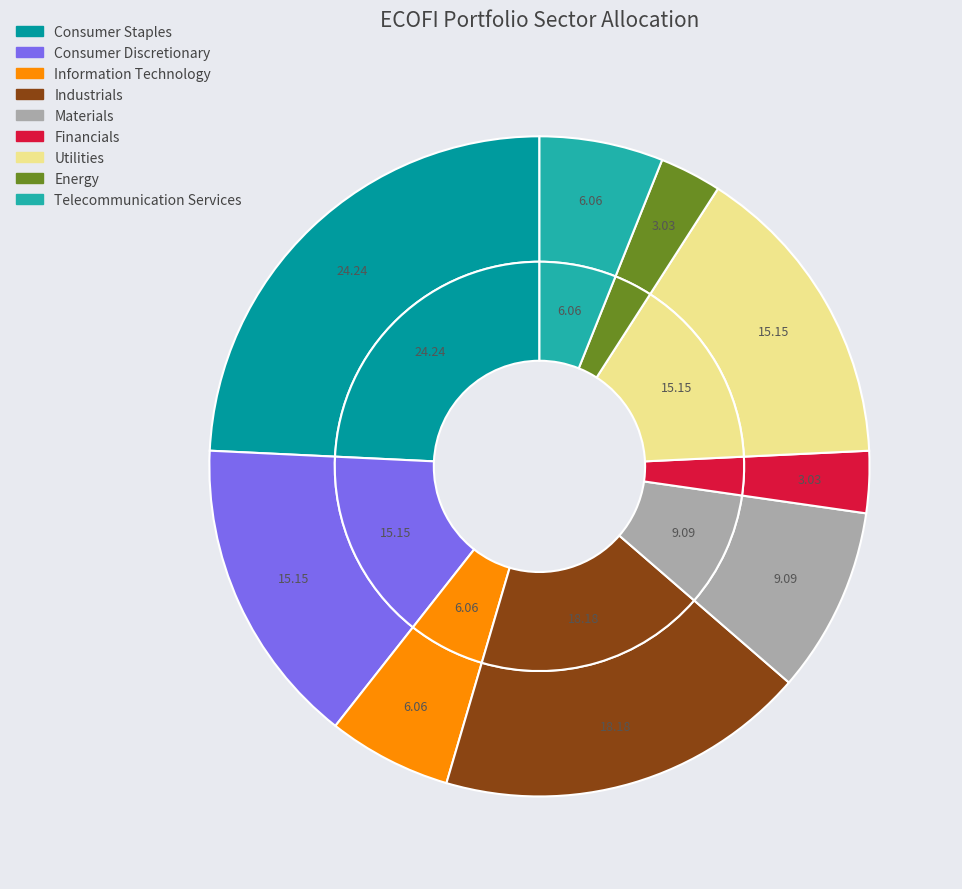

Which has a higher value, Consumer Staples or Financials?

Consumer Staples